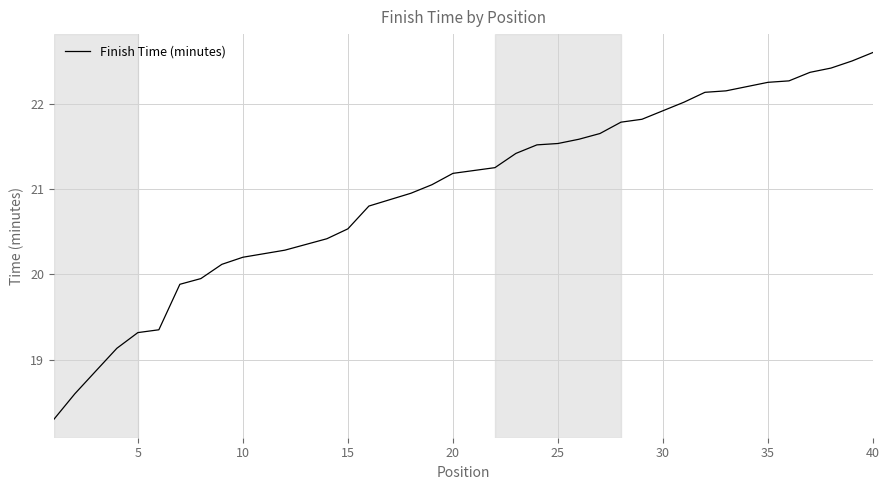

What is the difference between the second highest and second lowest values?

3.9